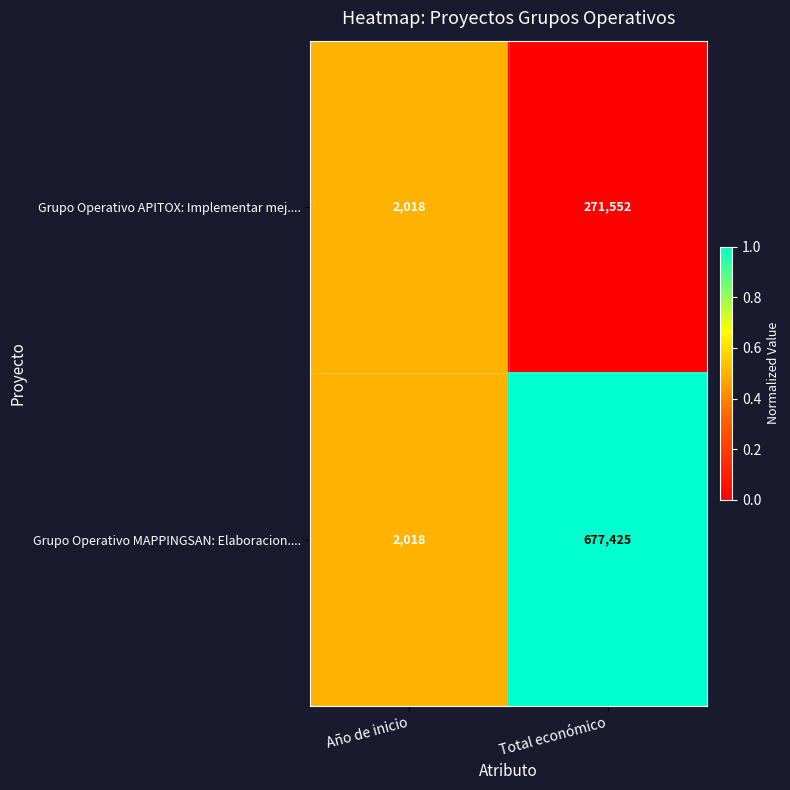

What is the maximum value shown in the chart?

677425